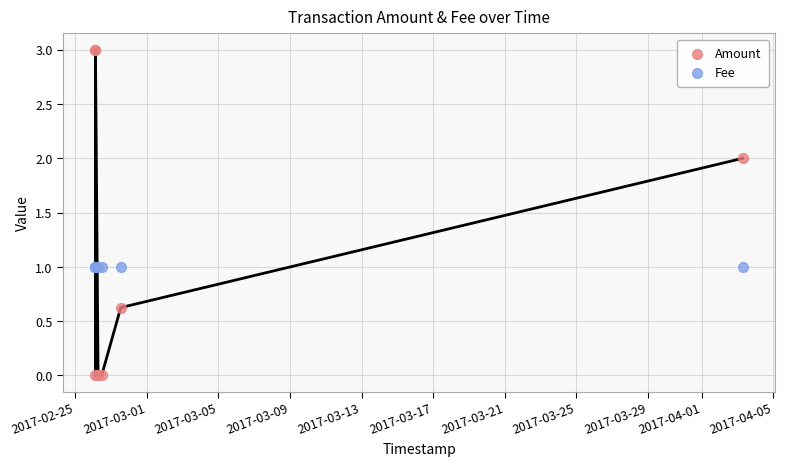

Which series has the widest spread of Y values?

Amount